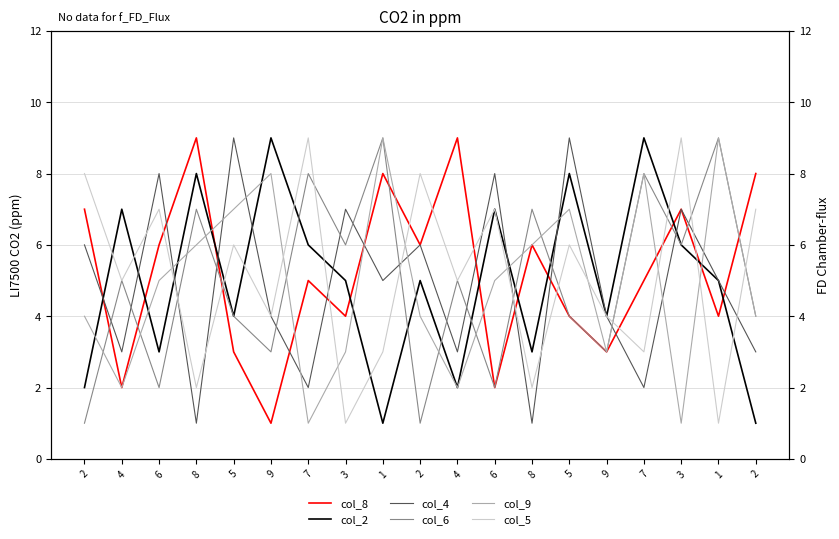

What is the label of the 15th point from the right?

5